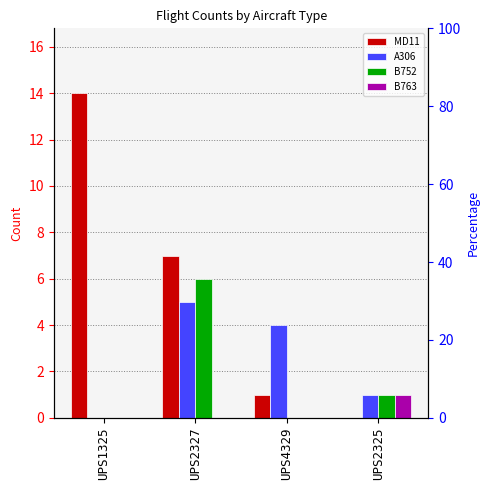

What is the label of the 3rd bar from the left?

UPS4329